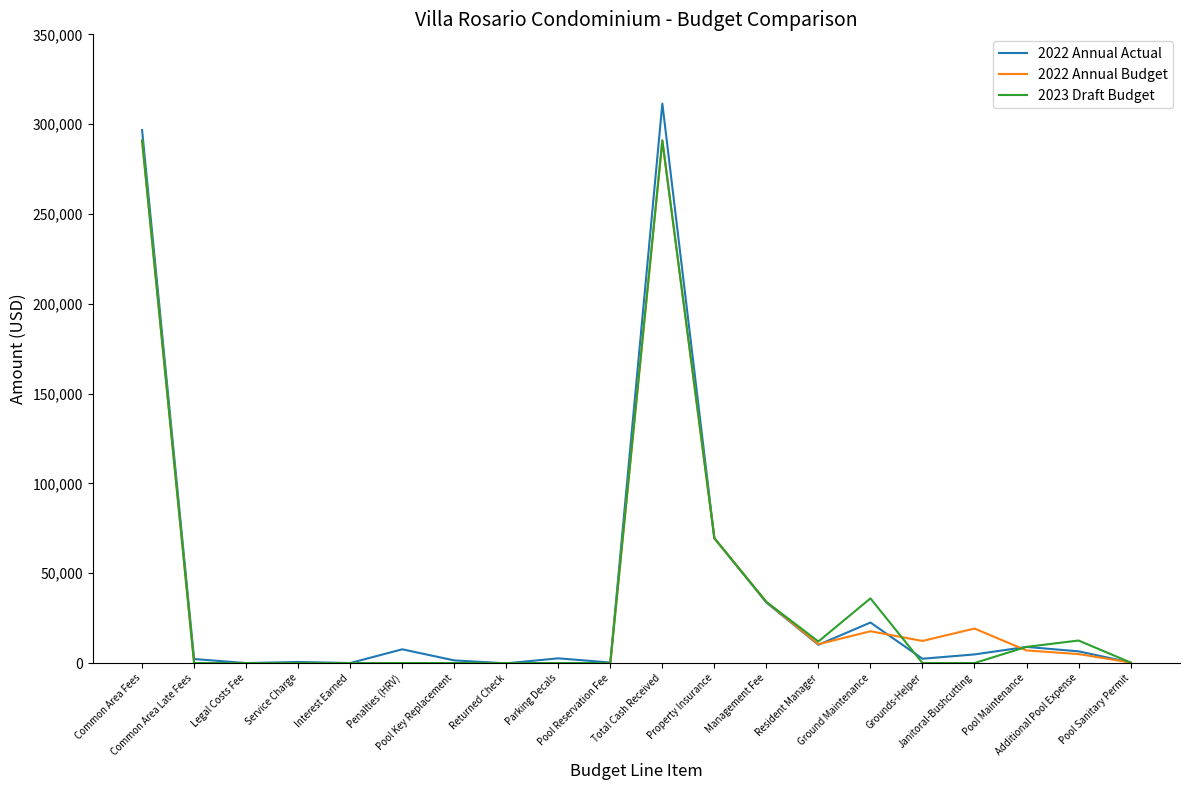

Where does the 2022 Annual Actual series first go above 4800?

Common Area Fees